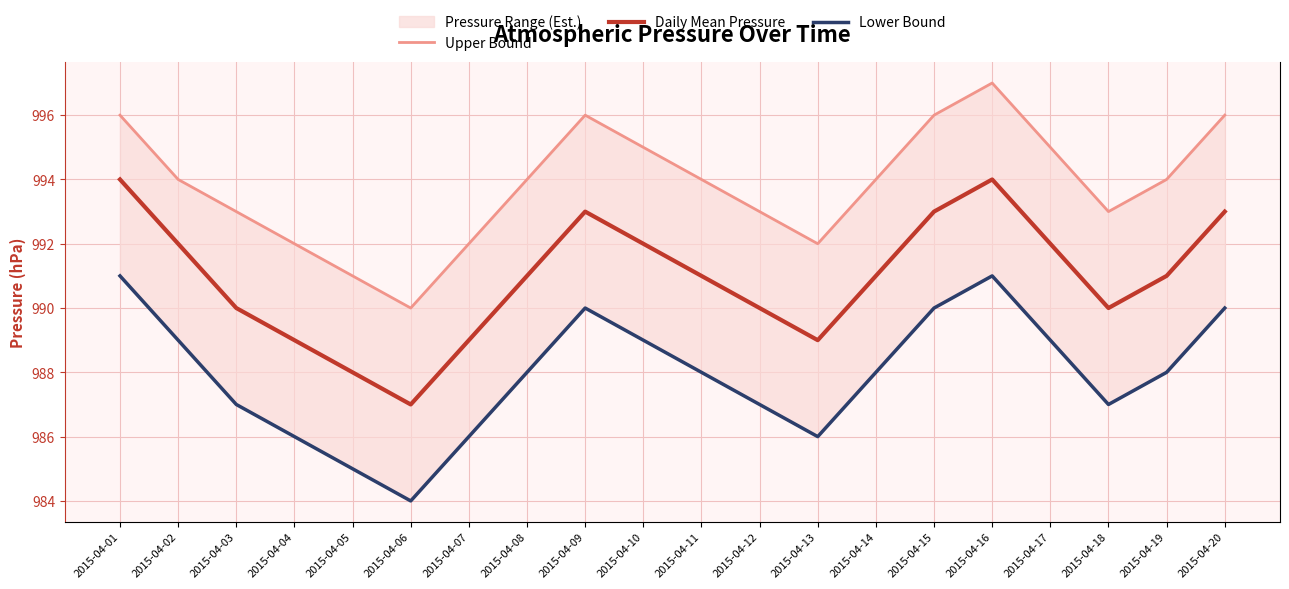

At which label does Daily Mean Pressure reach its minimum?

2015-04-06